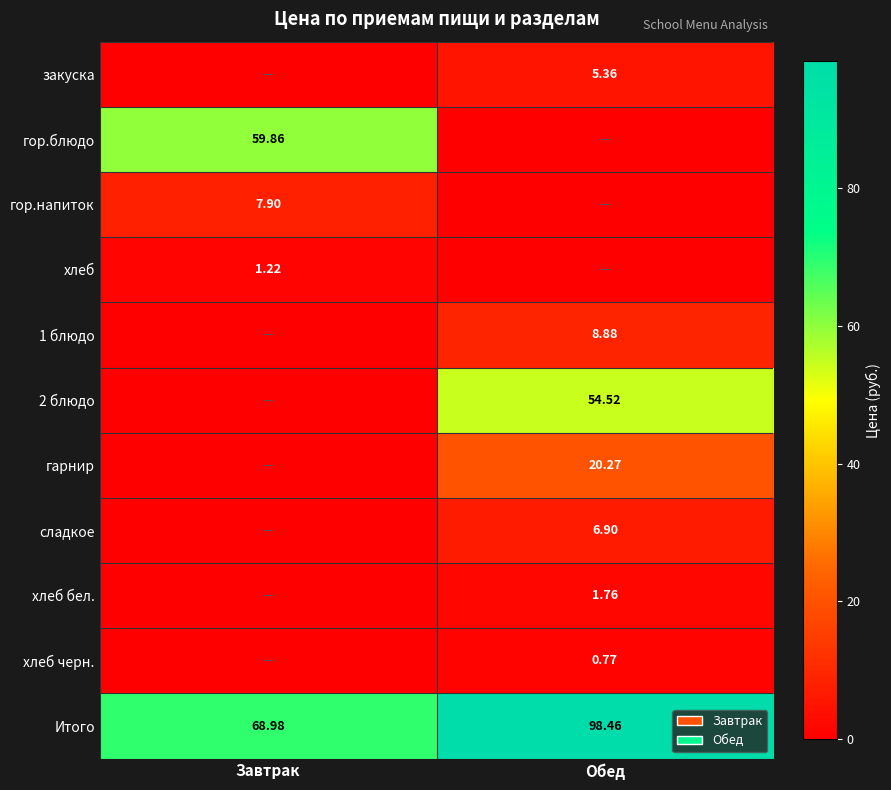

What is the difference between the 2 блюдо values at Завтрак and Обед?

54.5